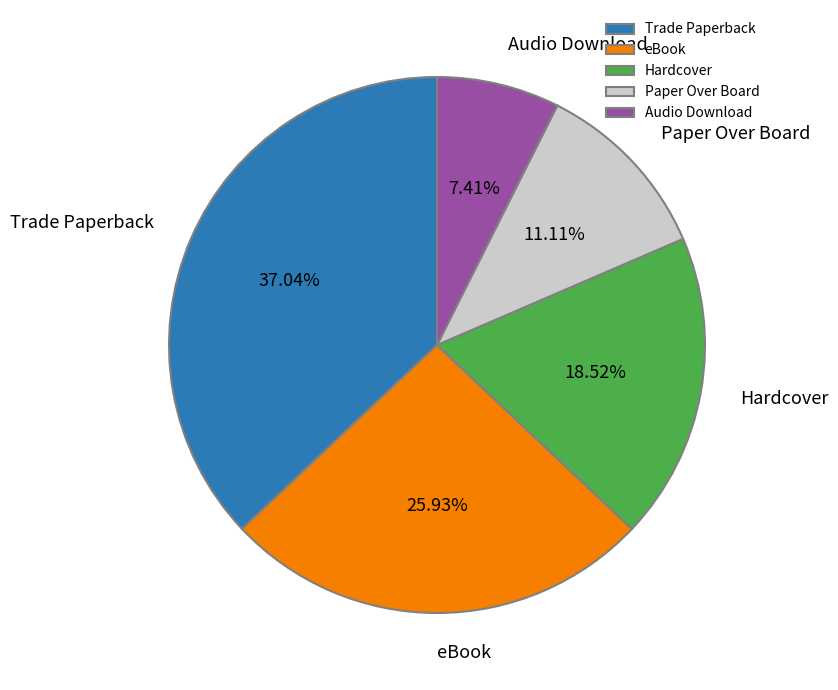

Approximately how many times larger is the value at eBook compared to Paper Over Board?

2.3